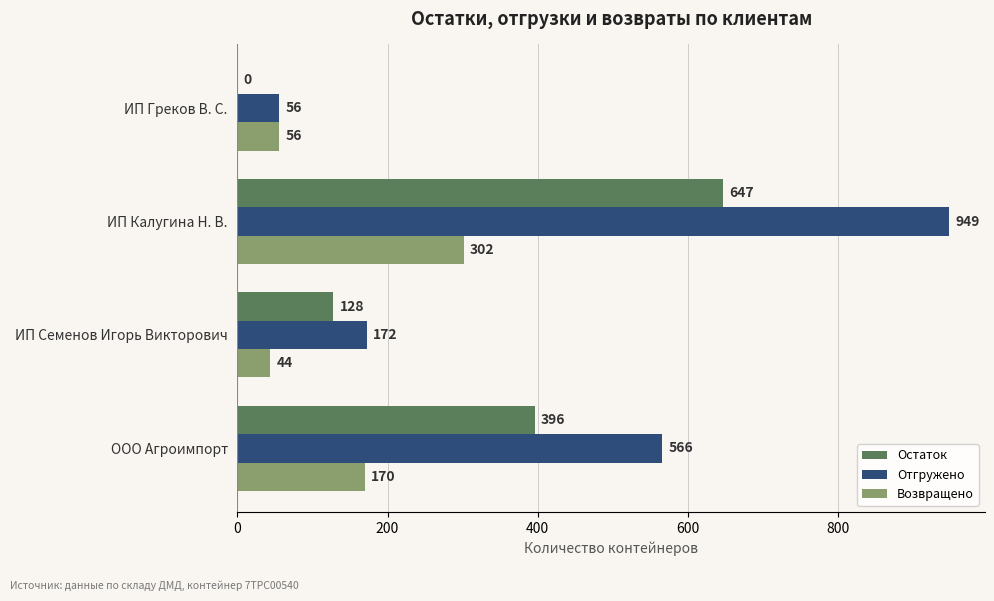

Between ИП Калугина Н. В. and ООО Агроимпорт, which series saw the biggest shift?

Отгружено